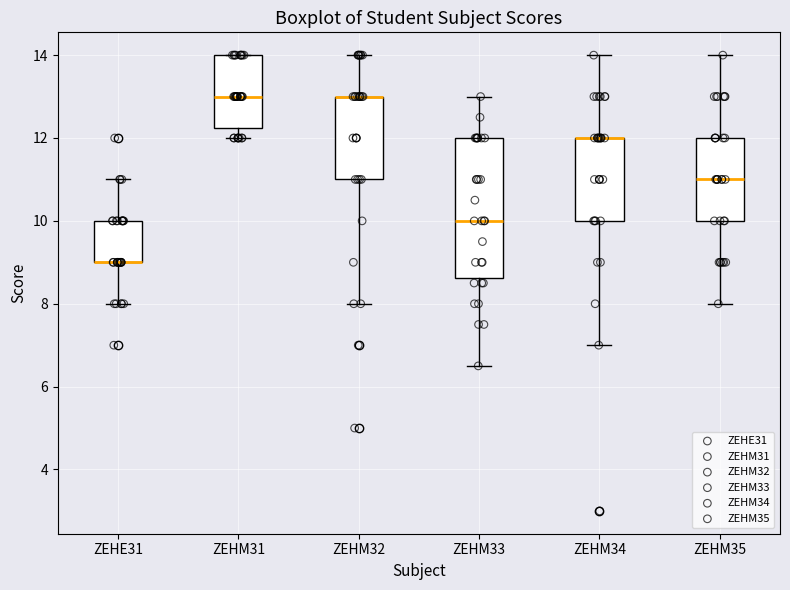

Where is the lower edge of the box for ZEHE31 on the y-axis? The values are not printed on the chart, so give them approximately, as read against the axis.

9.0